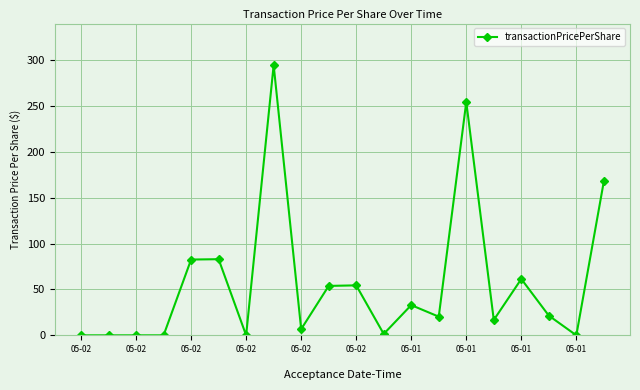

What is the difference between the maximum and minimum values?

294.6